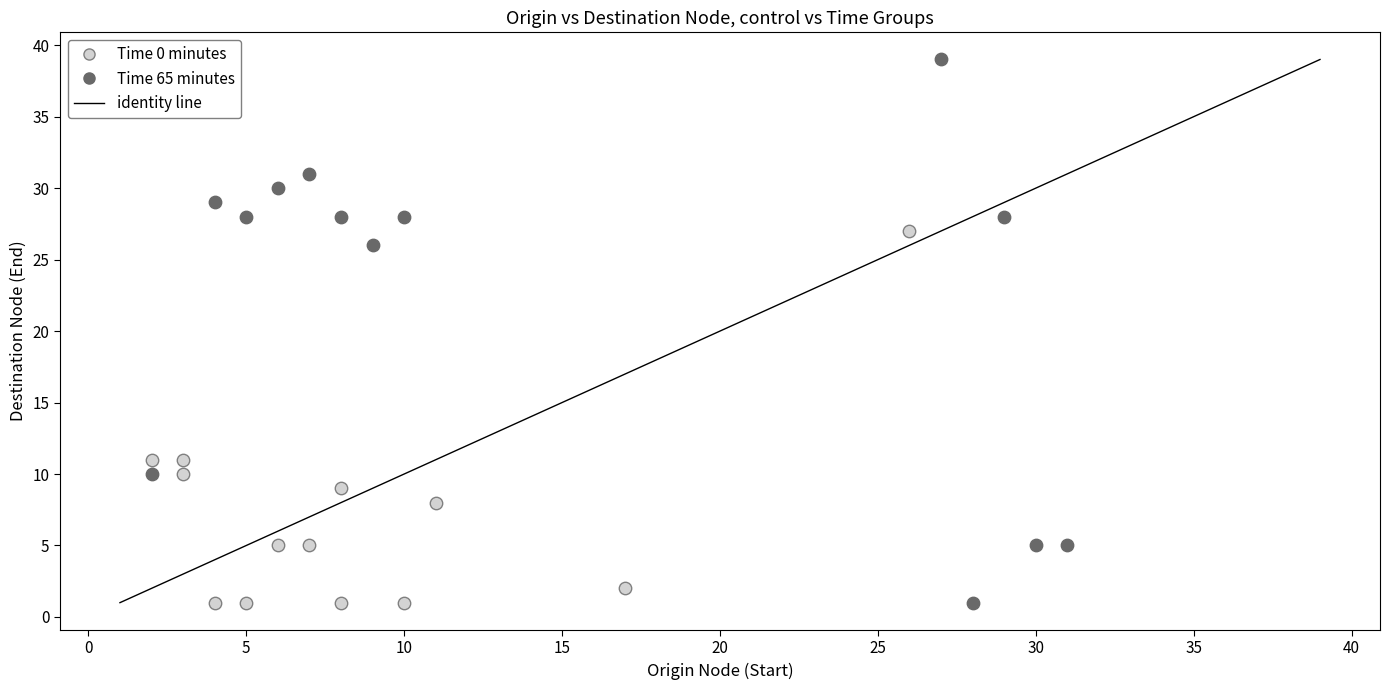

Which series has the widest spread of Y values?

Time 65 minutes